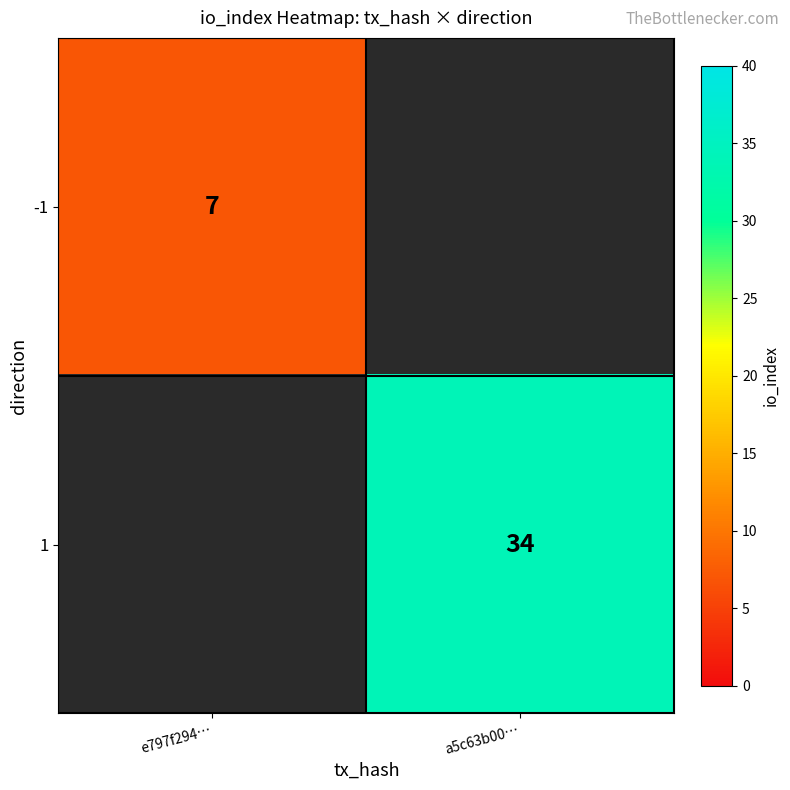

At how many categories does at least one series exceed 14?

1